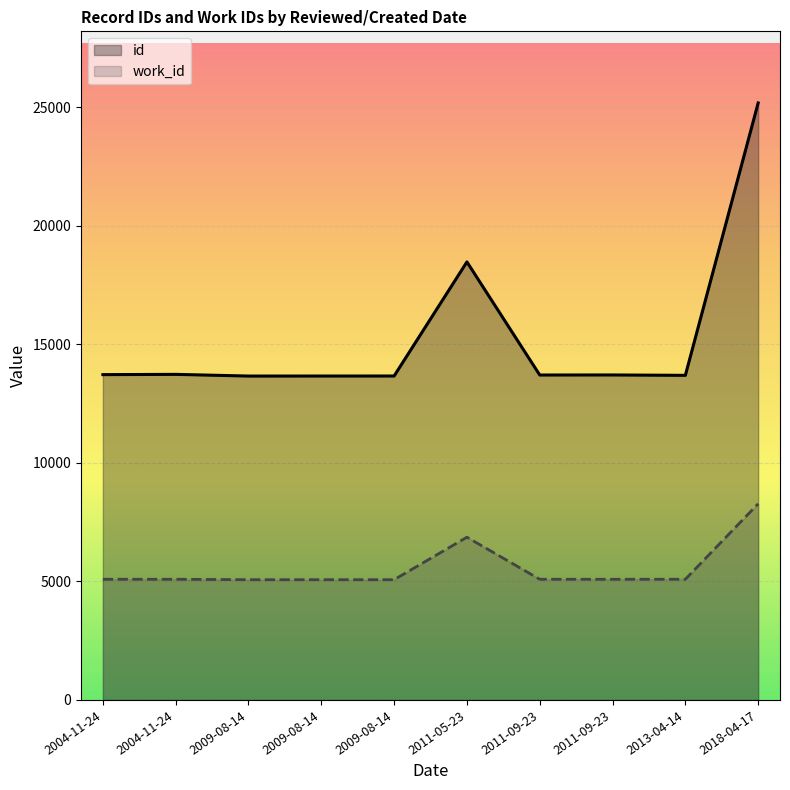

Rank the series at 2009-08-14 from lowest to highest value.

work_id, id